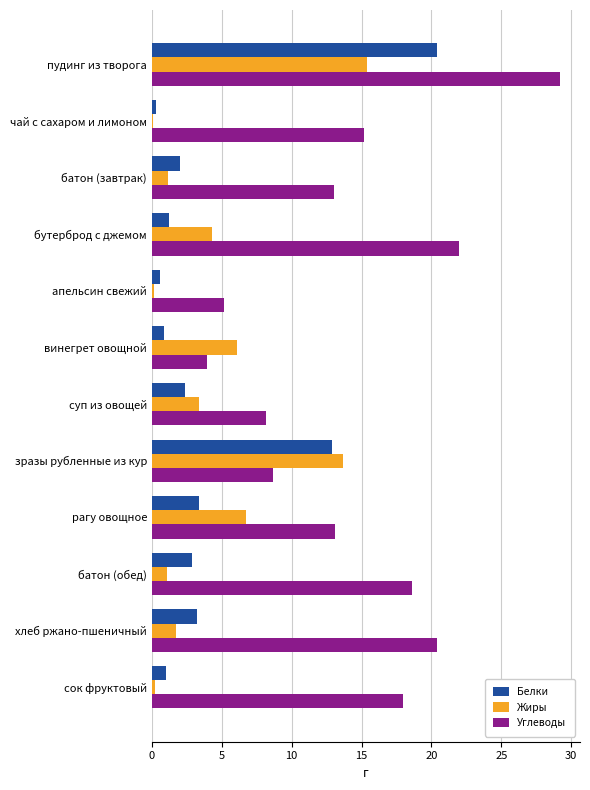

Which category has the highest value across all series?

пудинг из творога